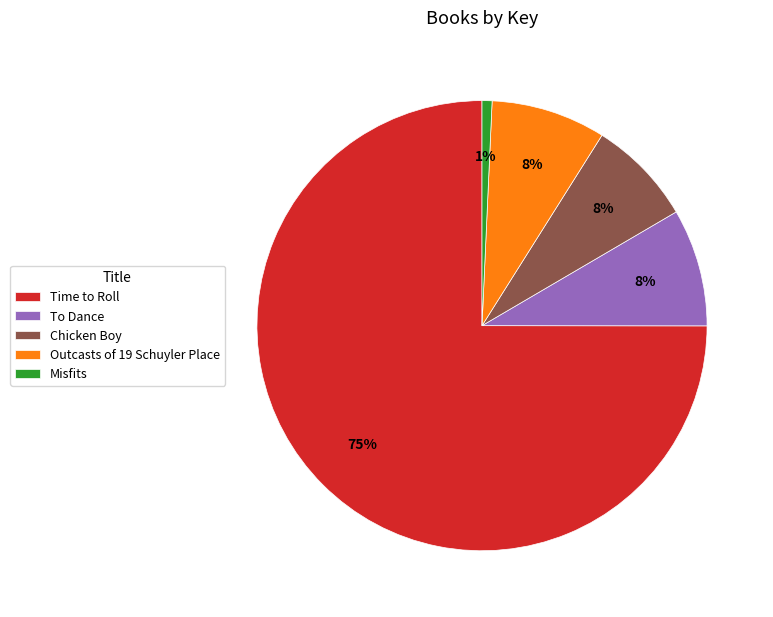

To the nearest percent, what portion does Outcasts of 19 Schuyler Place represent?

8%